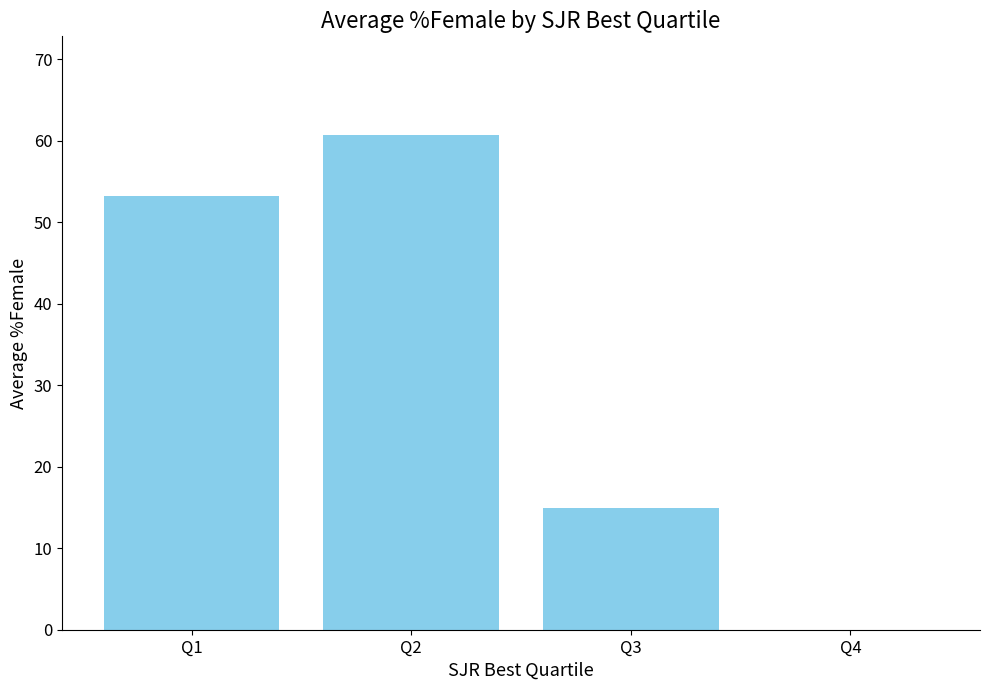

What is the maximum value shown in the chart?

60.7